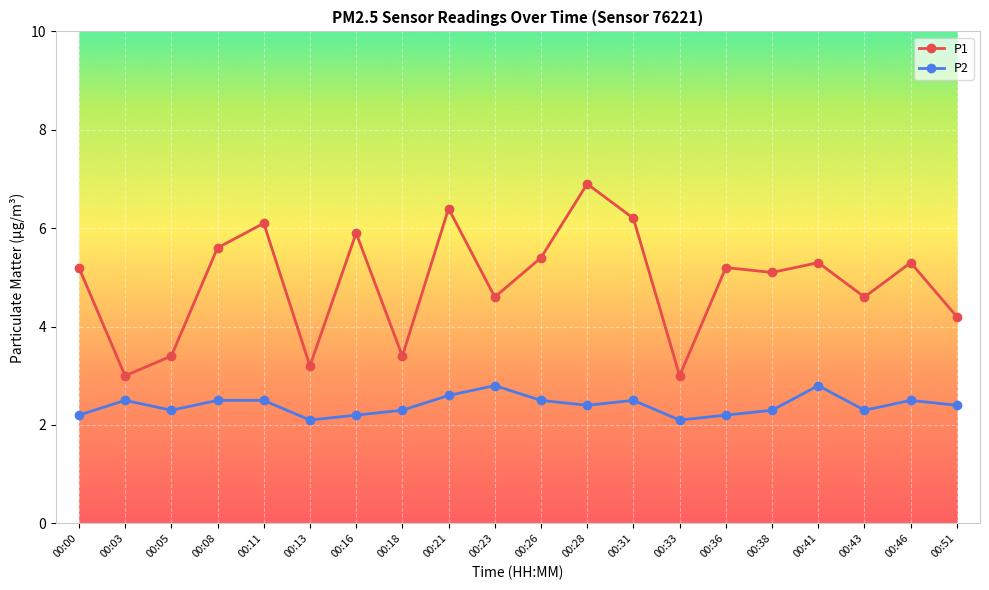

How many P2 values are between 2 and 3?

20